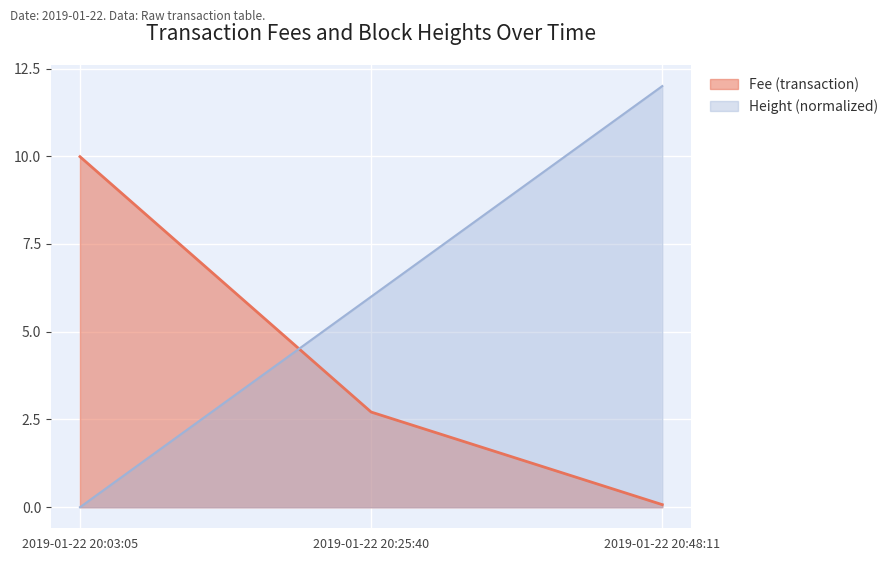

What is the average value of the Height series?

6.0